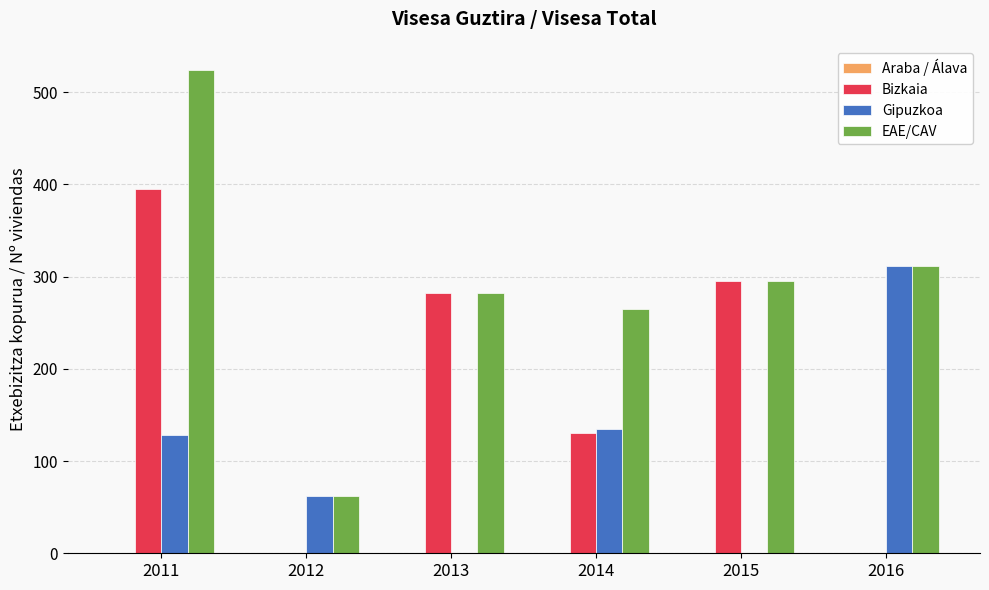

At which label is Gipuzkoa closest to 156?

2014